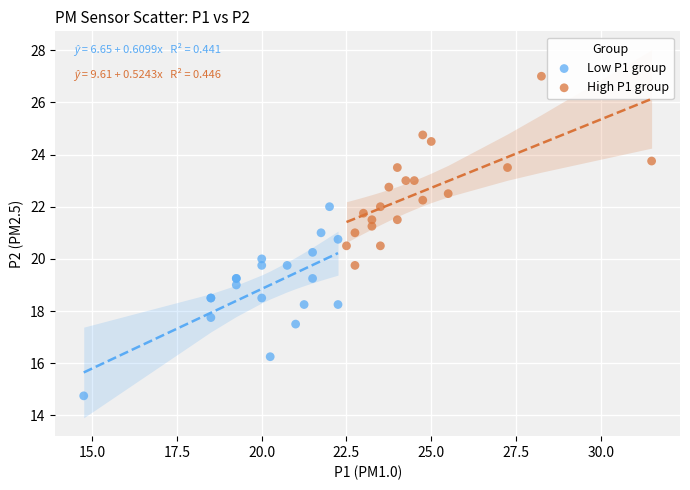

Which series reaches the minimum Y coordinate?

Low P1 group